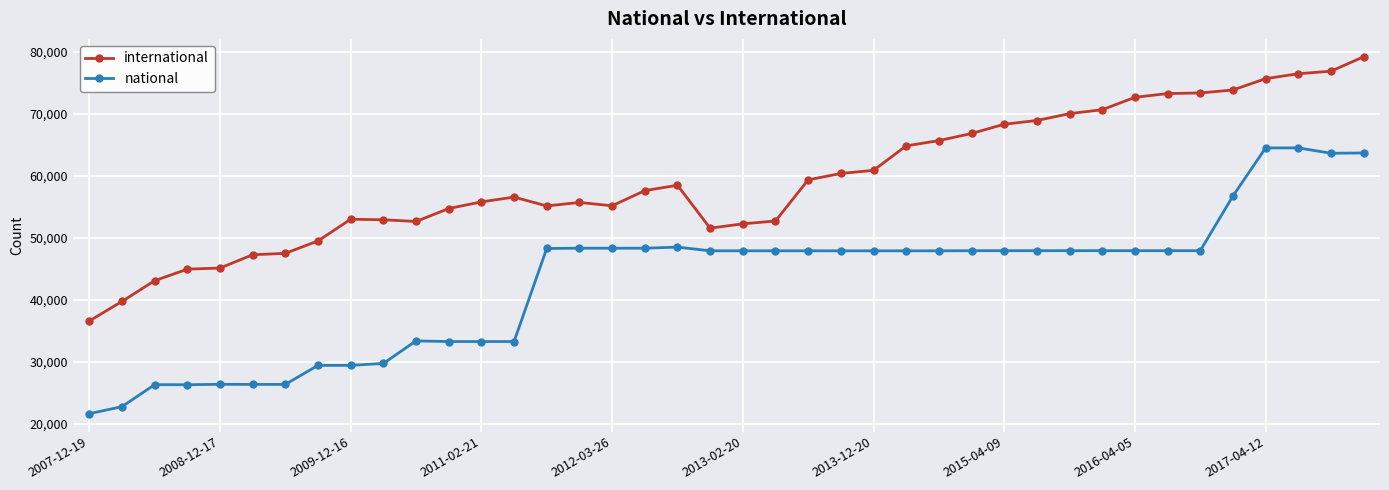

What is the greatest value displayed?

79190